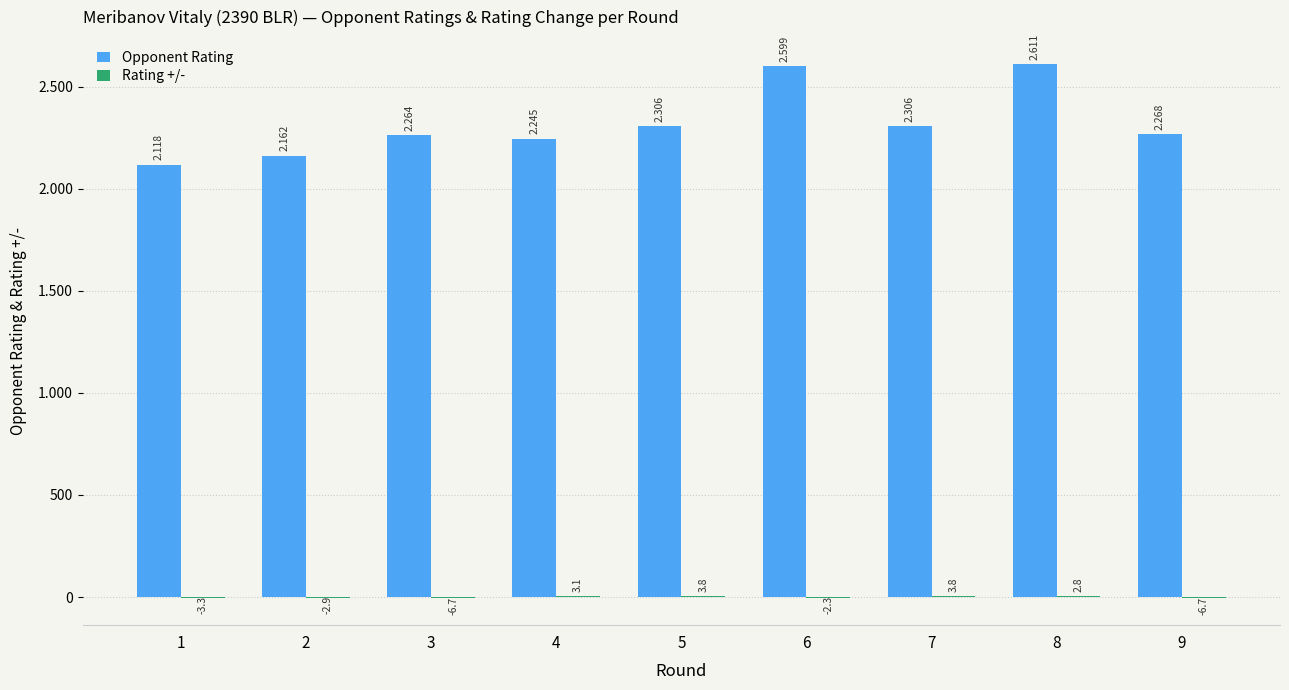

What is the value of the Opponent Rating bar at the 6th from the left?

2599.0